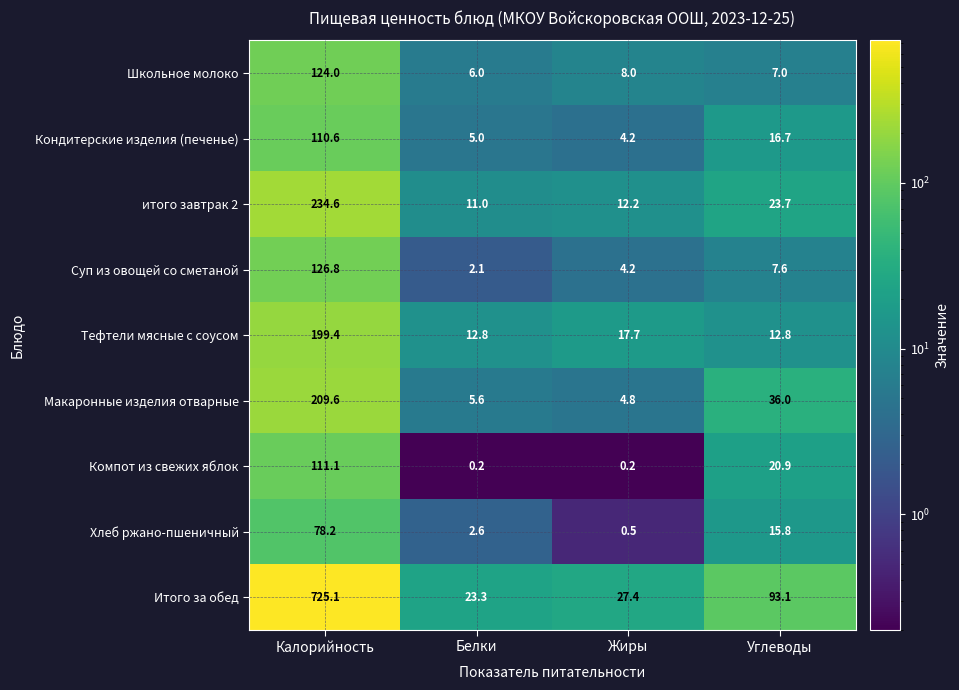

What is the difference between the maximum and minimum values in the Хлеб ржано-пшеничный series?

77.7